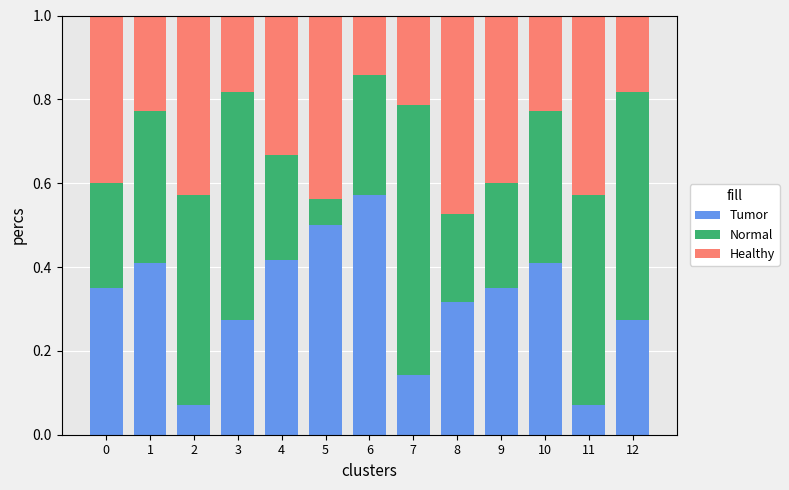

What is the sum of all Tumor values?

4.2